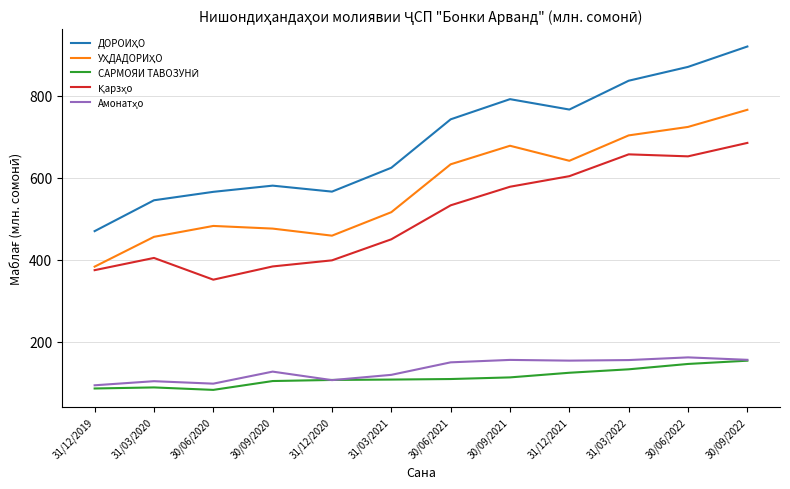

How many lines are shown in the chart?

5